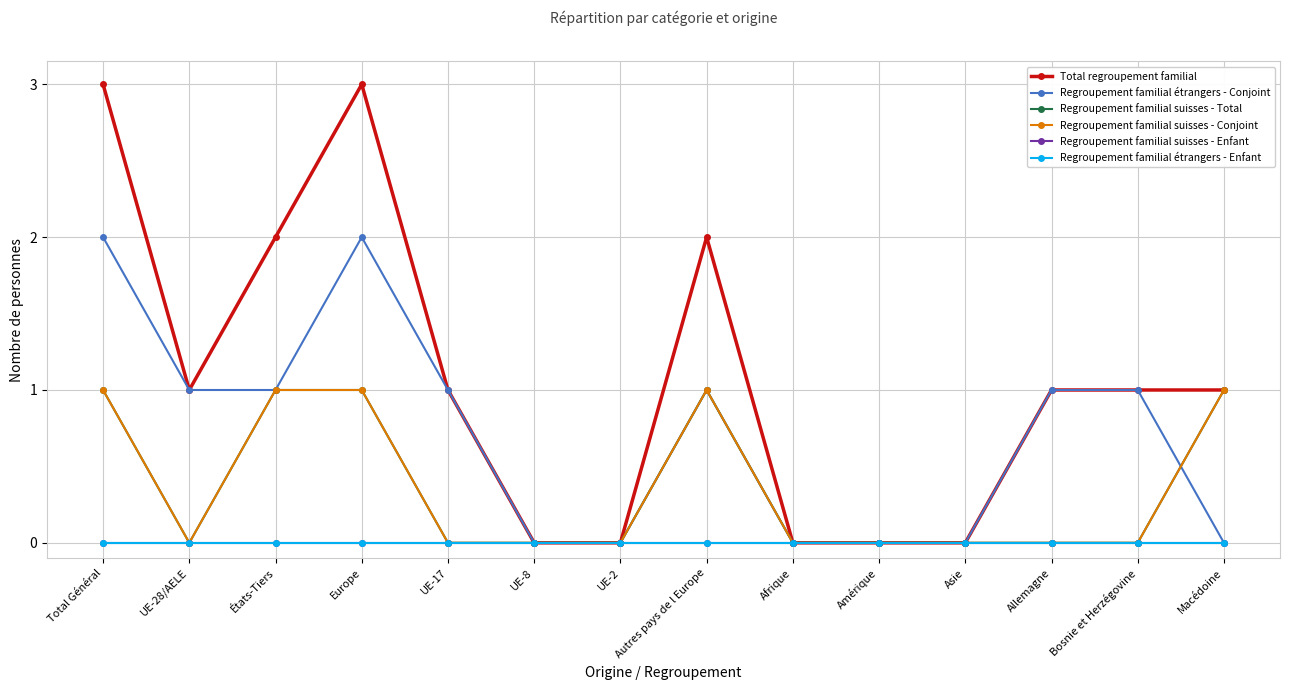

Reading left to right, extract all data points from this chart.

Total regroupement familial: 3	1	2	3	1	0	0	2	0	0	0	1	1	1
Regroupement familial étrangers - Conjoint: 2	1	1	2	1	0	0	1	0	0	0	1	1	0
Regroupement familial suisses - Total: 1	0	1	1	0	0	0	1	0	0	0	0	0	1
Regroupement familial suisses - Conjoint: 1	0	1	1	0	0	0	1	0	0	0	0	0	1
Regroupement familial suisses - Enfant: 0	0	0	0	0	0	0	0	0	0	0	0	0	0
Regroupement familial étrangers - Enfant: 0	0	0	0	0	0	0	0	0	0	0	0	0	0